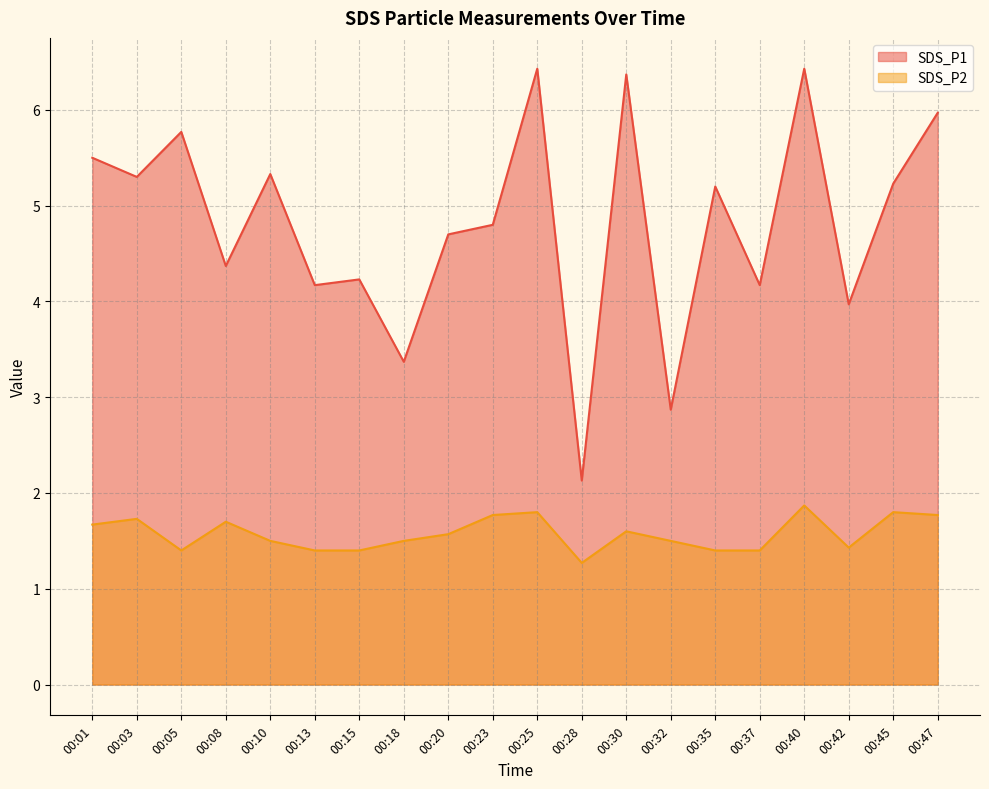

At how many categories does at least one series exceed 2?

20